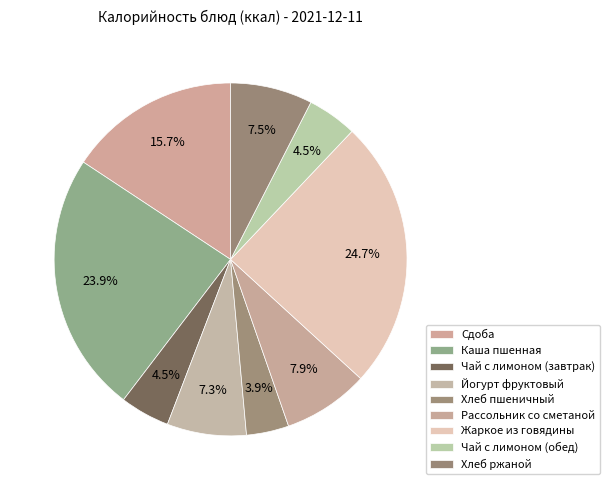

Between Жаркое из говядины and Рассольник со сметаной, which is larger?

Жаркое из говядины